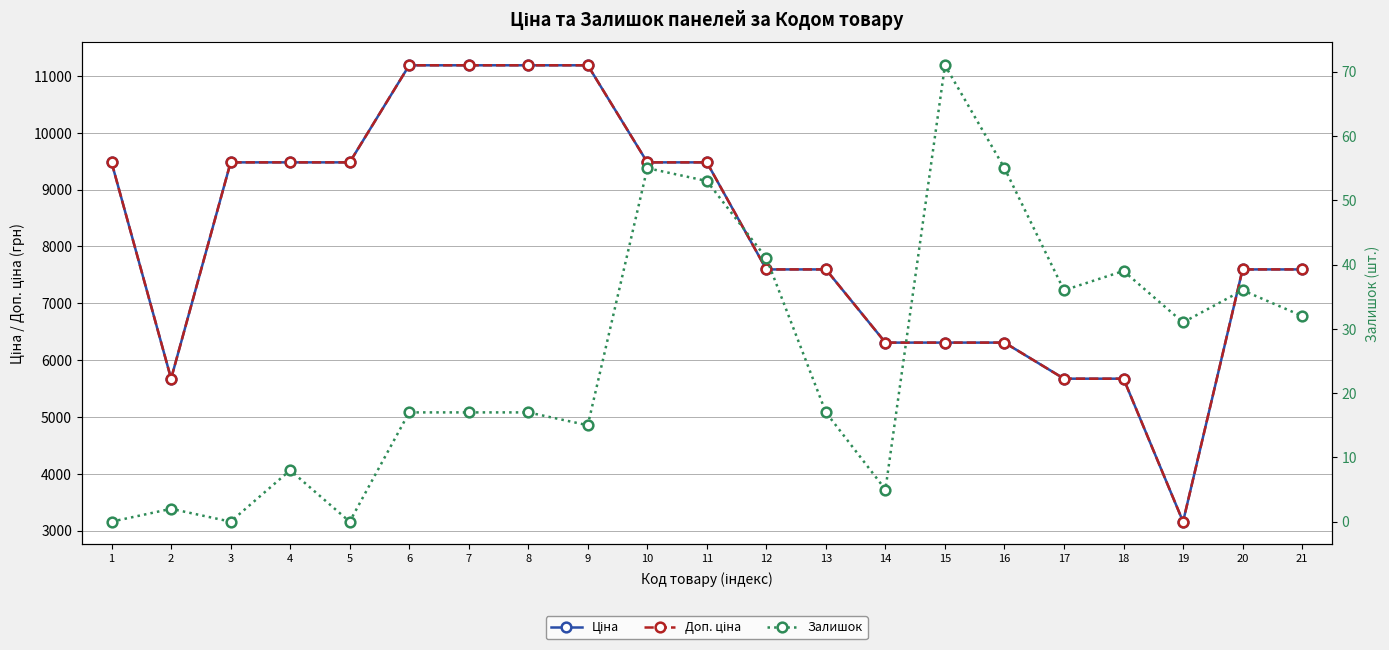

How many values in the Доп. ціна series are below 7596?

7